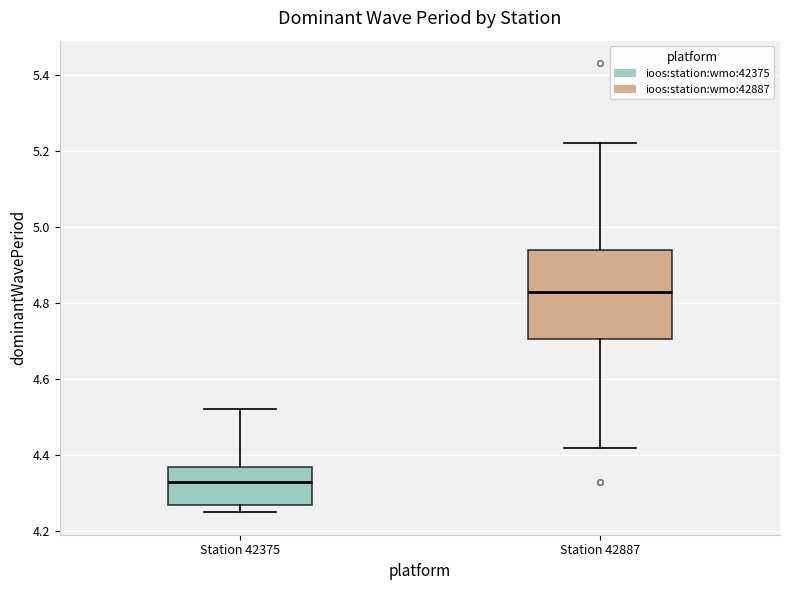

Reading left to right, transcribe this box plot: for each box, give where its median line is, the range the box spans, and where its two whiskers end, as read against the y-axis. The values are not printed on the chart, so give them approximately, as read against the axis.

Station 42375: median 4.34, box 4.28 to 4.38, whiskers 4.26 to 4.52
Station 42887: median 4.84, box 4.70 to 4.94, whiskers 4.42 to 5.22